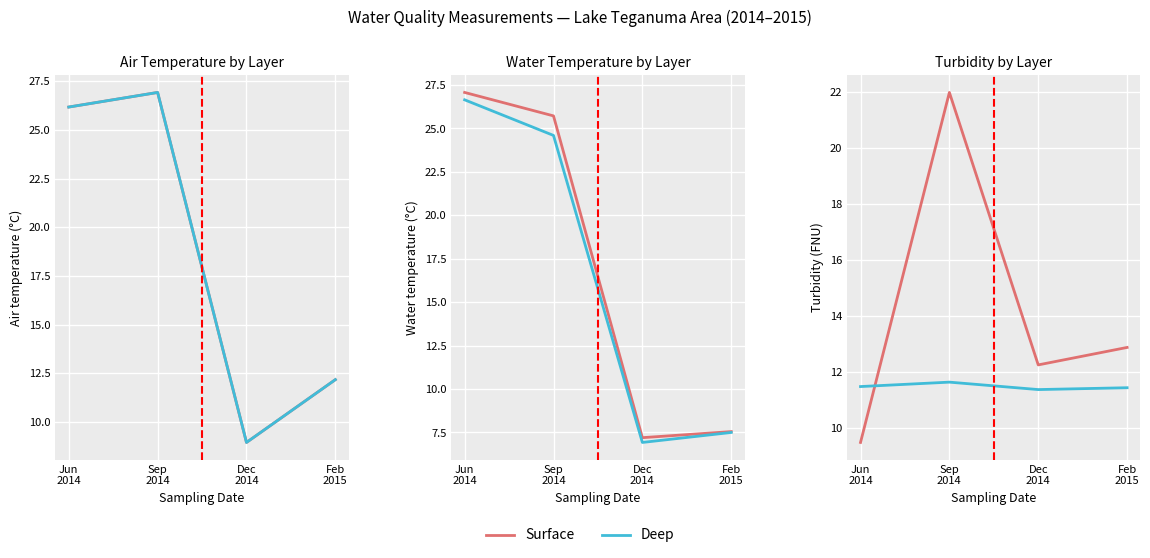

True or false: Deep has a value of 11.4 at Dec
2014.

True